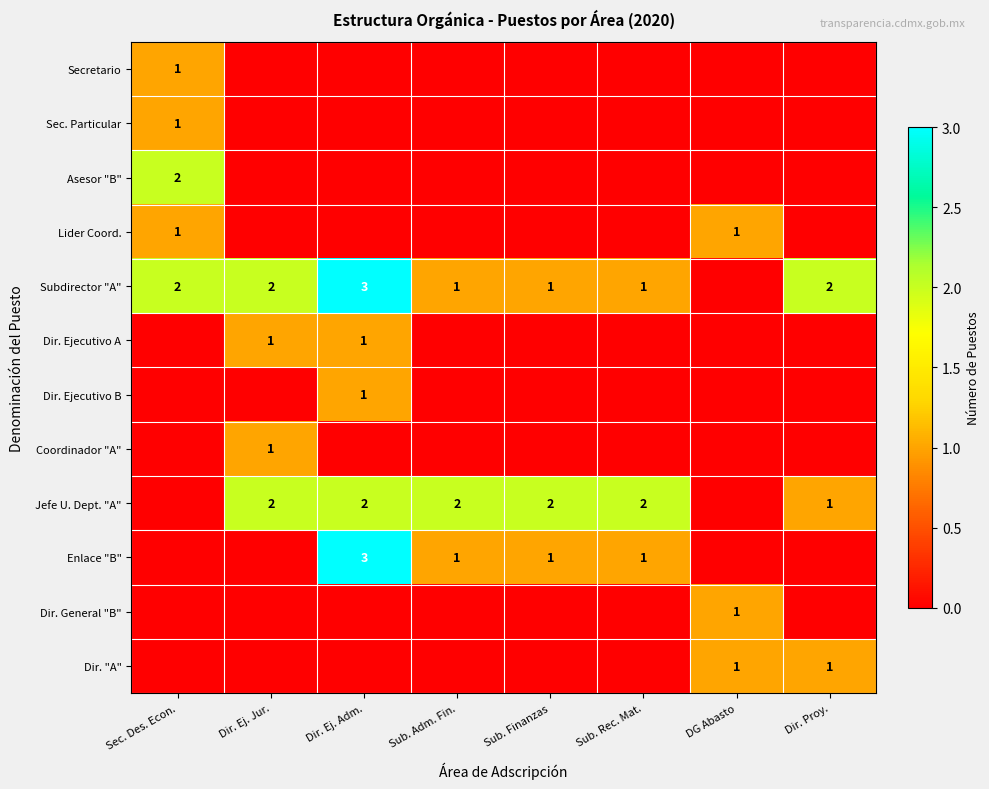

Is it true that Jefe U. Dept. "A" equals 2 at Sub. Adm. Fin.?

True